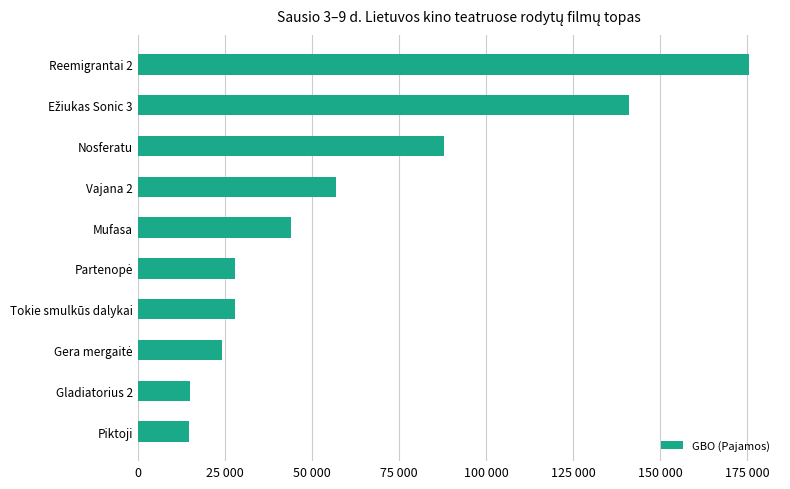

Does the chart contain any negative values?

No